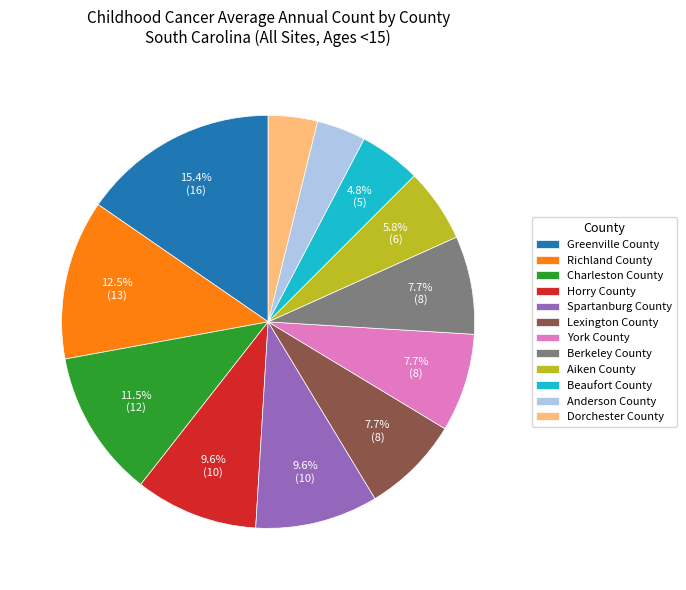

What percentage is NOT represented by Lexington County?

92.3%